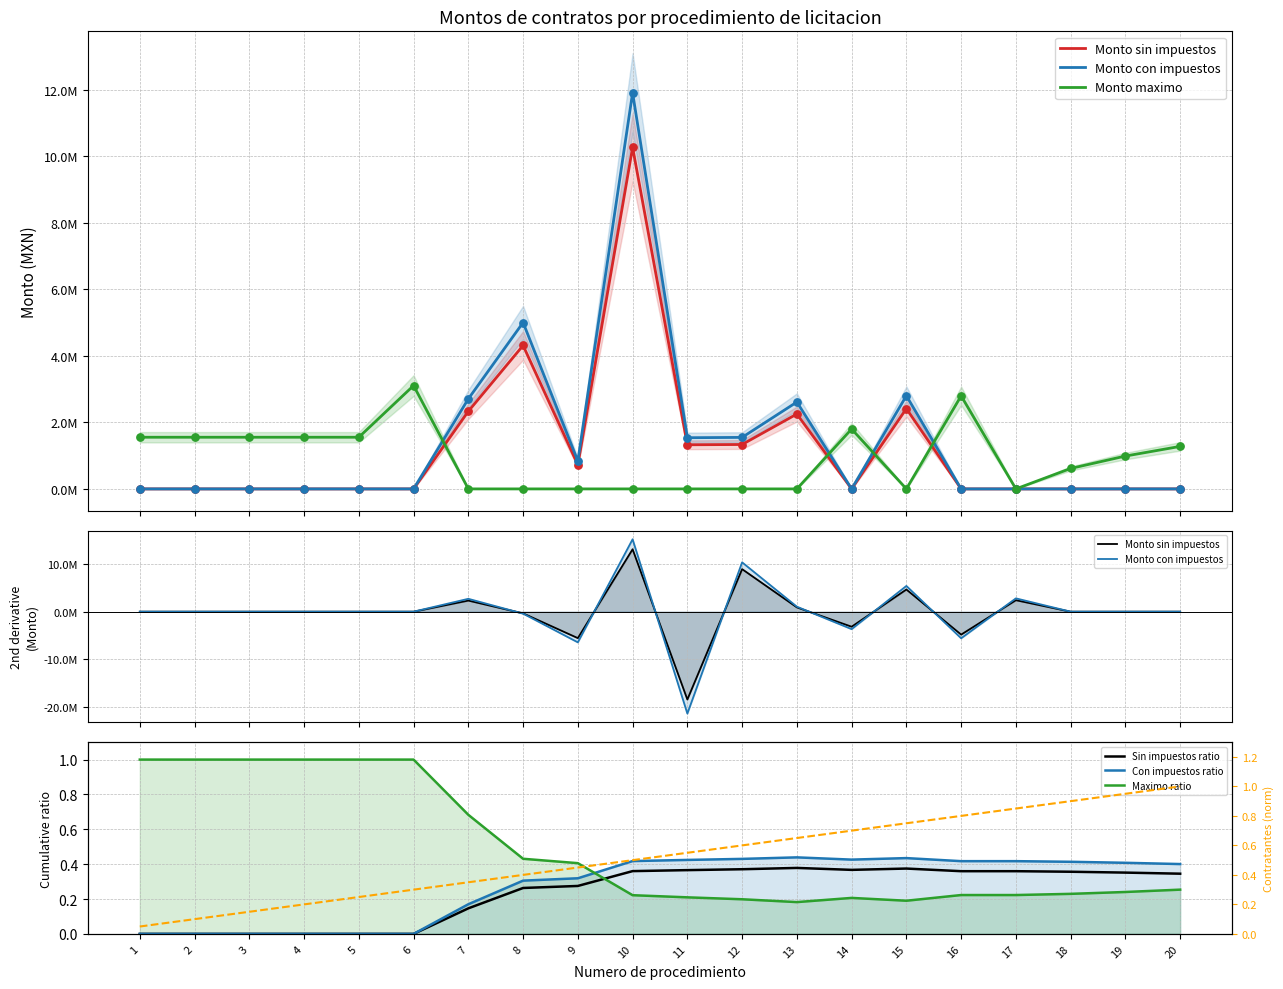

Which series has the largest total across all categories?

Monto con impuestos